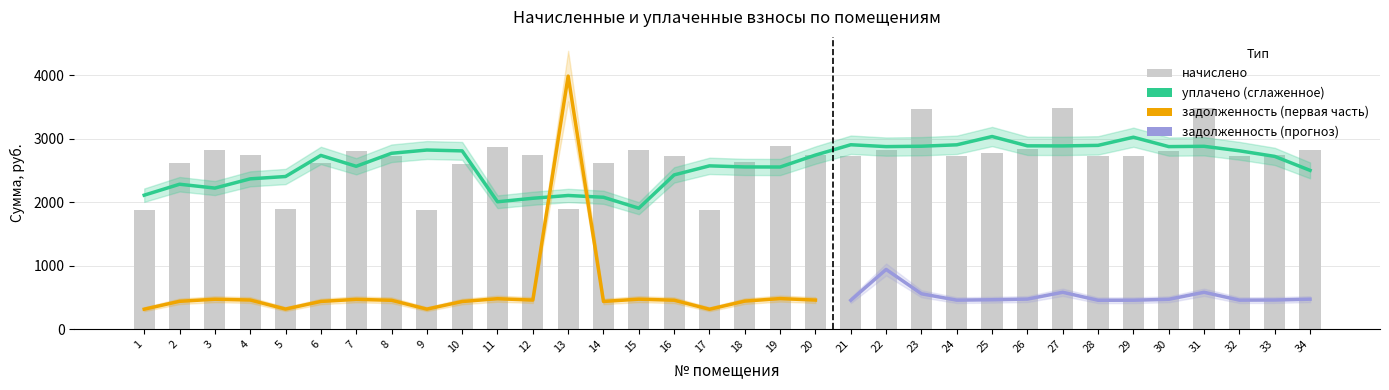

Where does the начислено series first go above 2739?

3